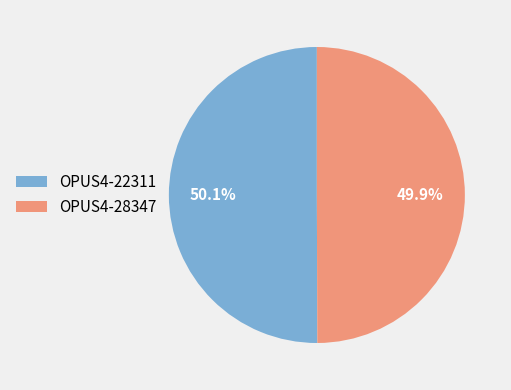

Is there any slice that represents more than half of the pie?

Yes